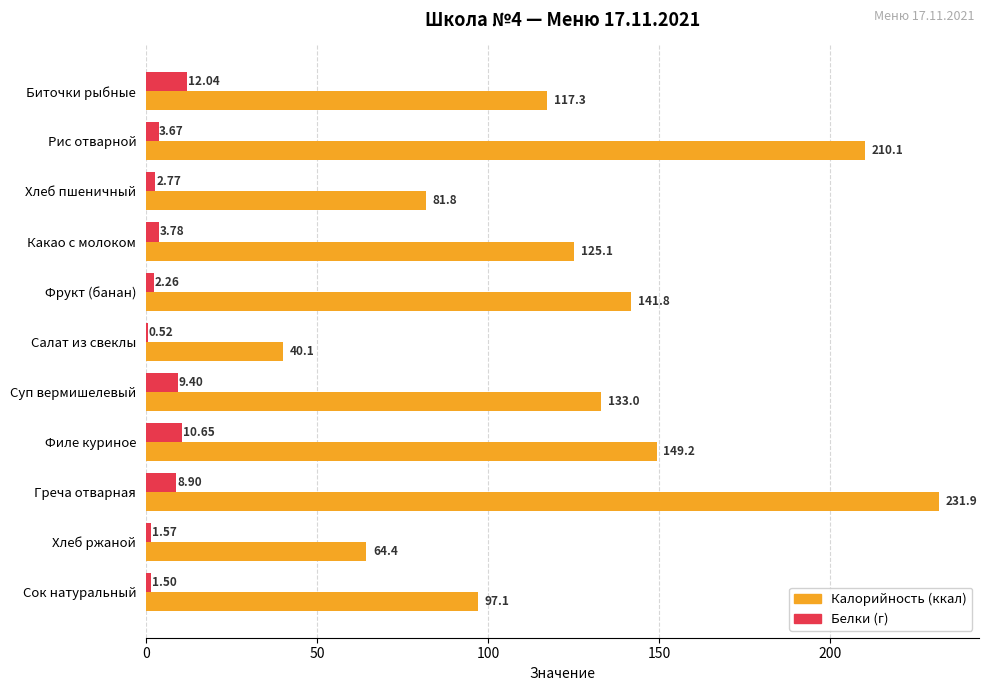

At which category does the chart reach its peak across all series?

Греча отварная